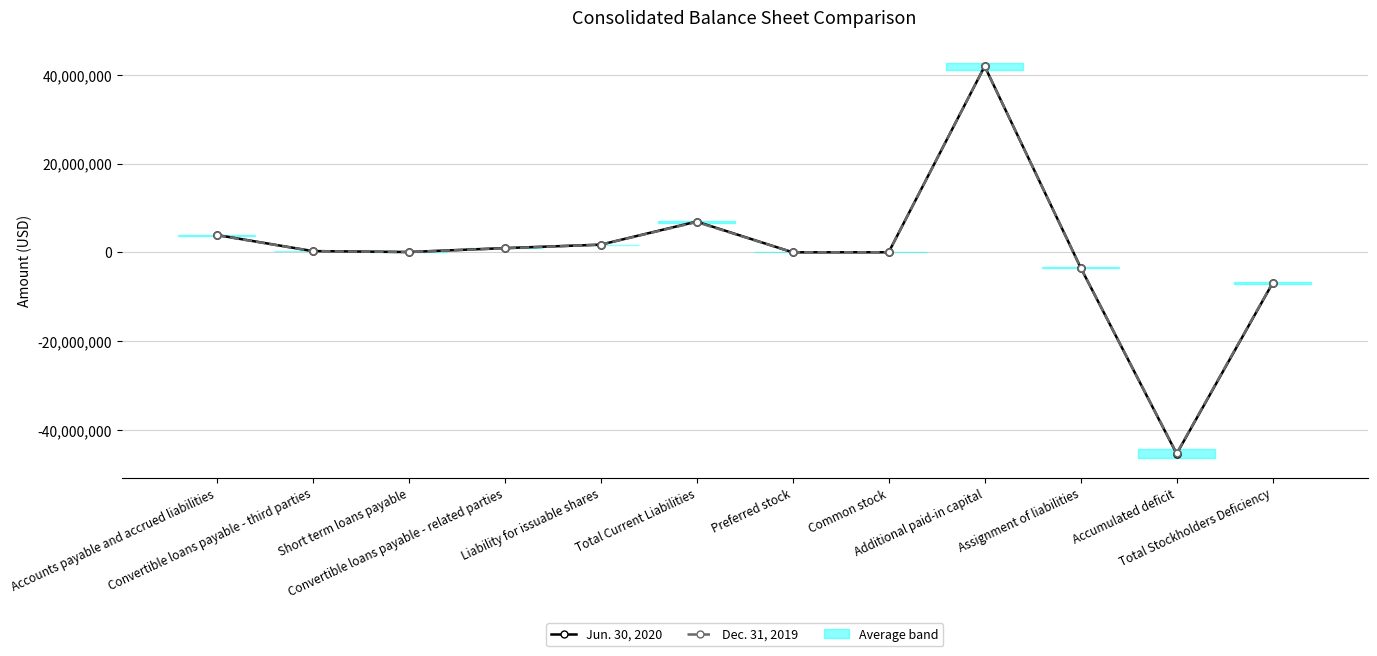

How many interior local valleys does the Jun. 30, 2020 series have?

3